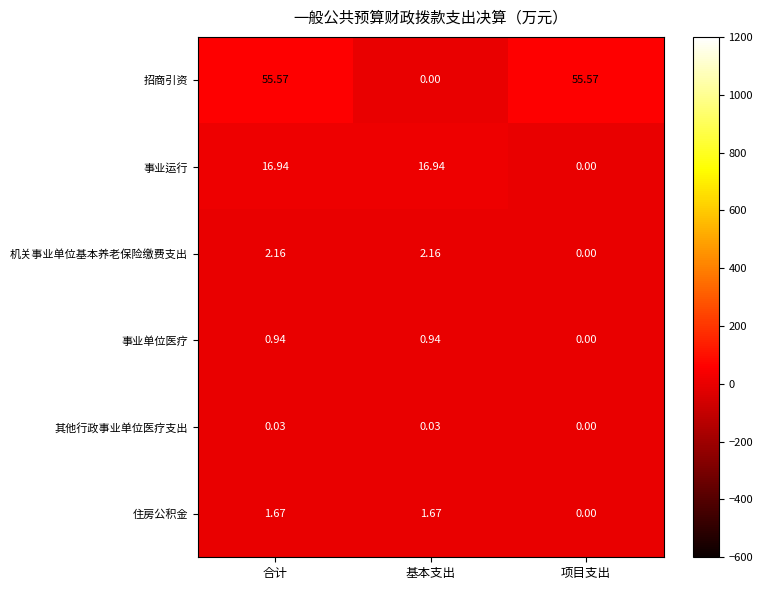

At how many categories does at least one series exceed 44?

2